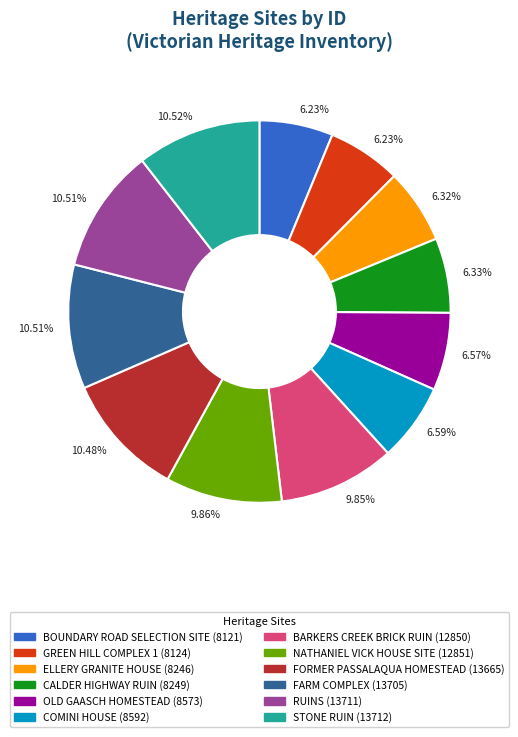

Is there a majority slice in this chart?

No